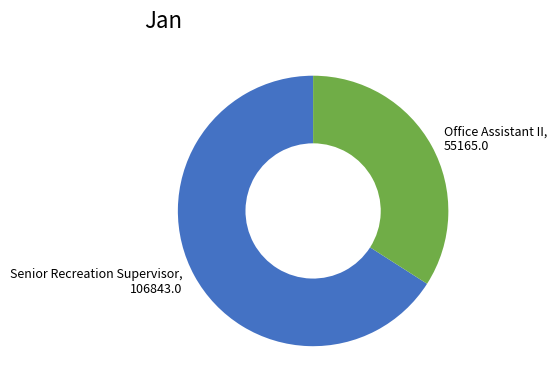

Is the sum of Senior Recreation Supervisor and Office Assistant II greater than half?

Yes